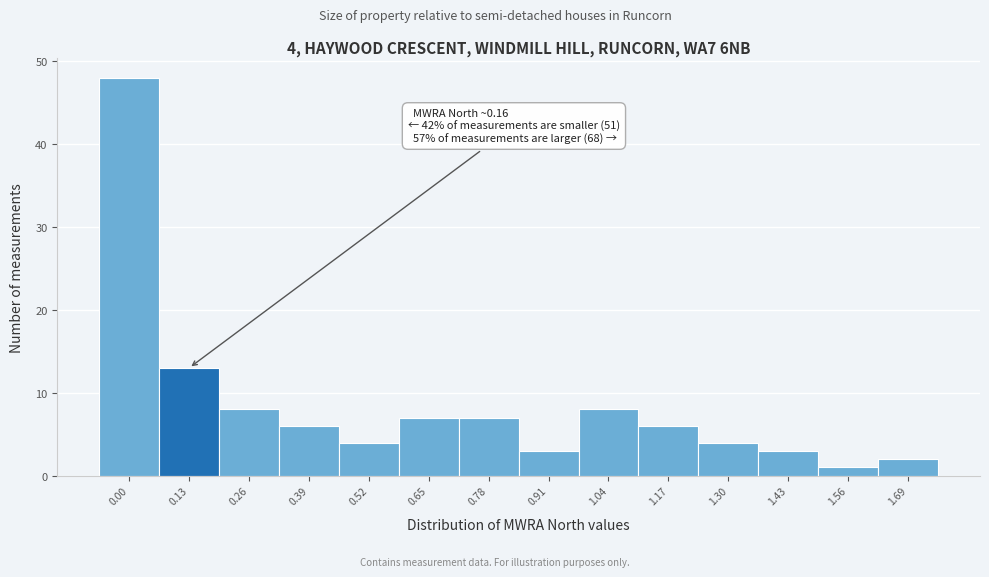

Reading left to right, extract all data points from this chart.

48	13	8	6	4	7	7	3	8	6	4	3	1	2